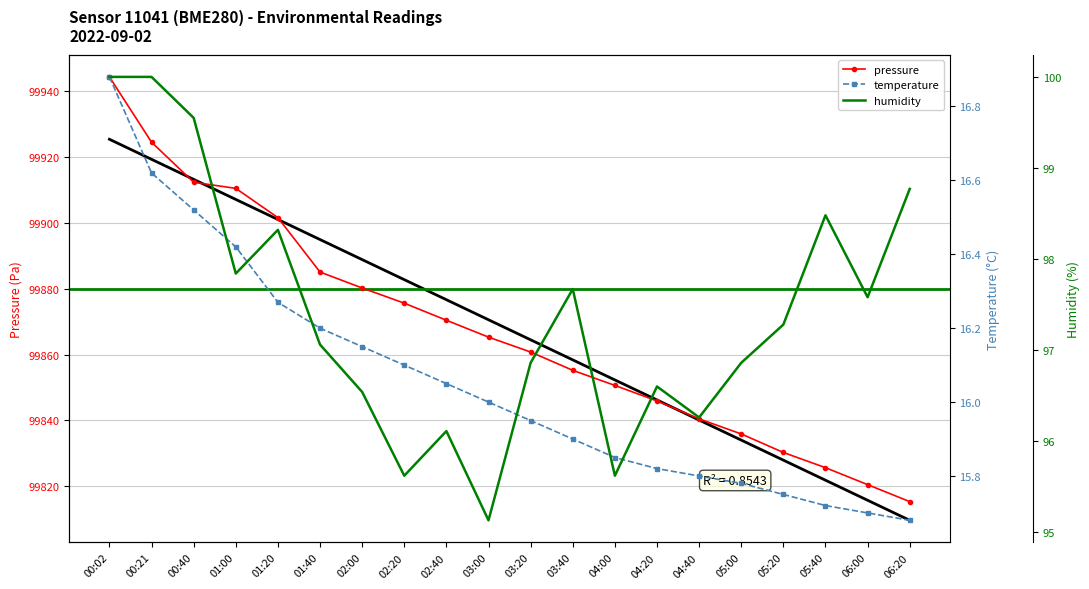

True or false: humidity and temperature intersect in this chart.

False